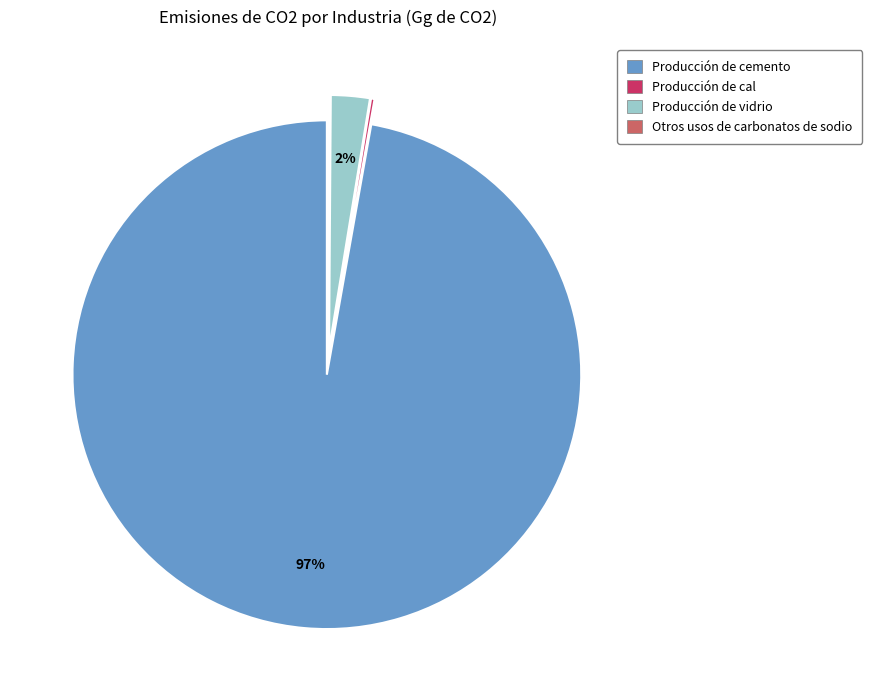

What is the majority slice?

Producción de cemento